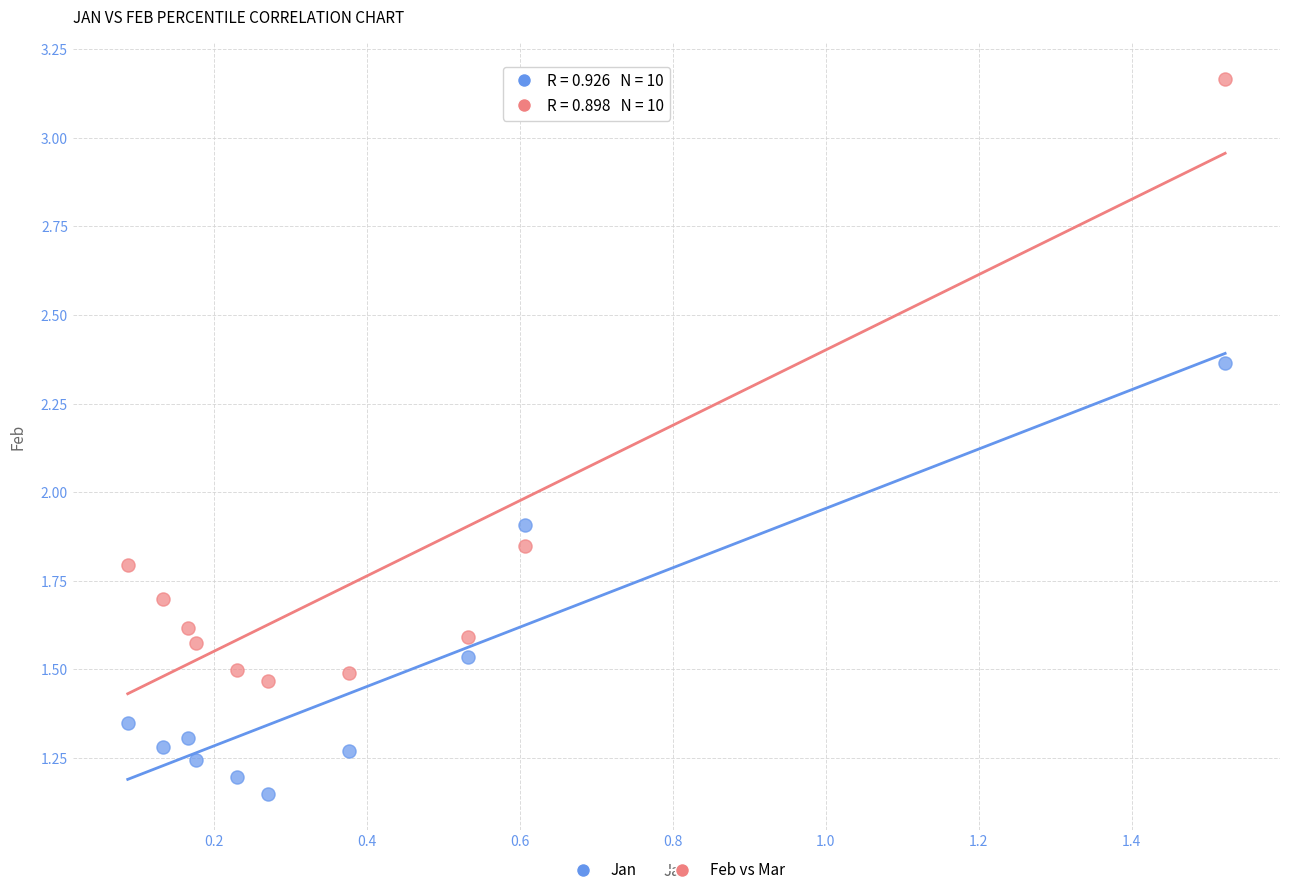

Which series contains the highest Y value?

Feb vs Mar